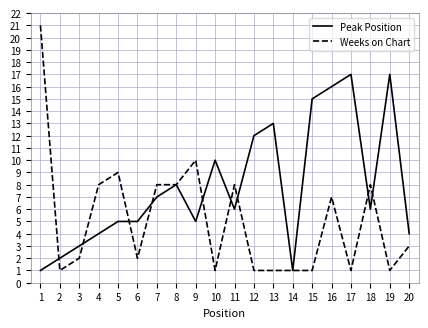

Rank the series at 1 from highest to lowest value.

Weeks on Chart, Peak Position